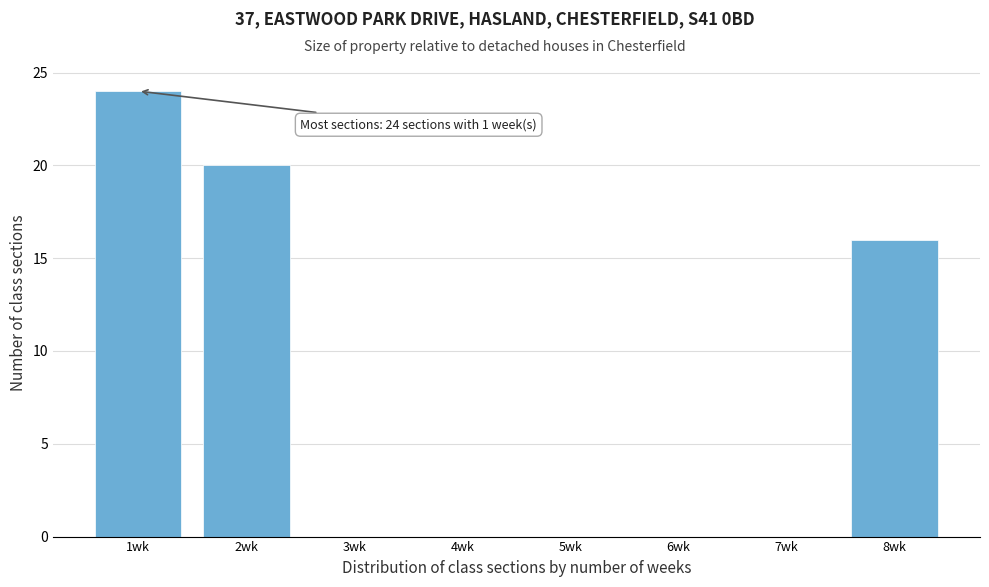

Which range on the x-axis has the tallest bar?

0.5 to 1.5